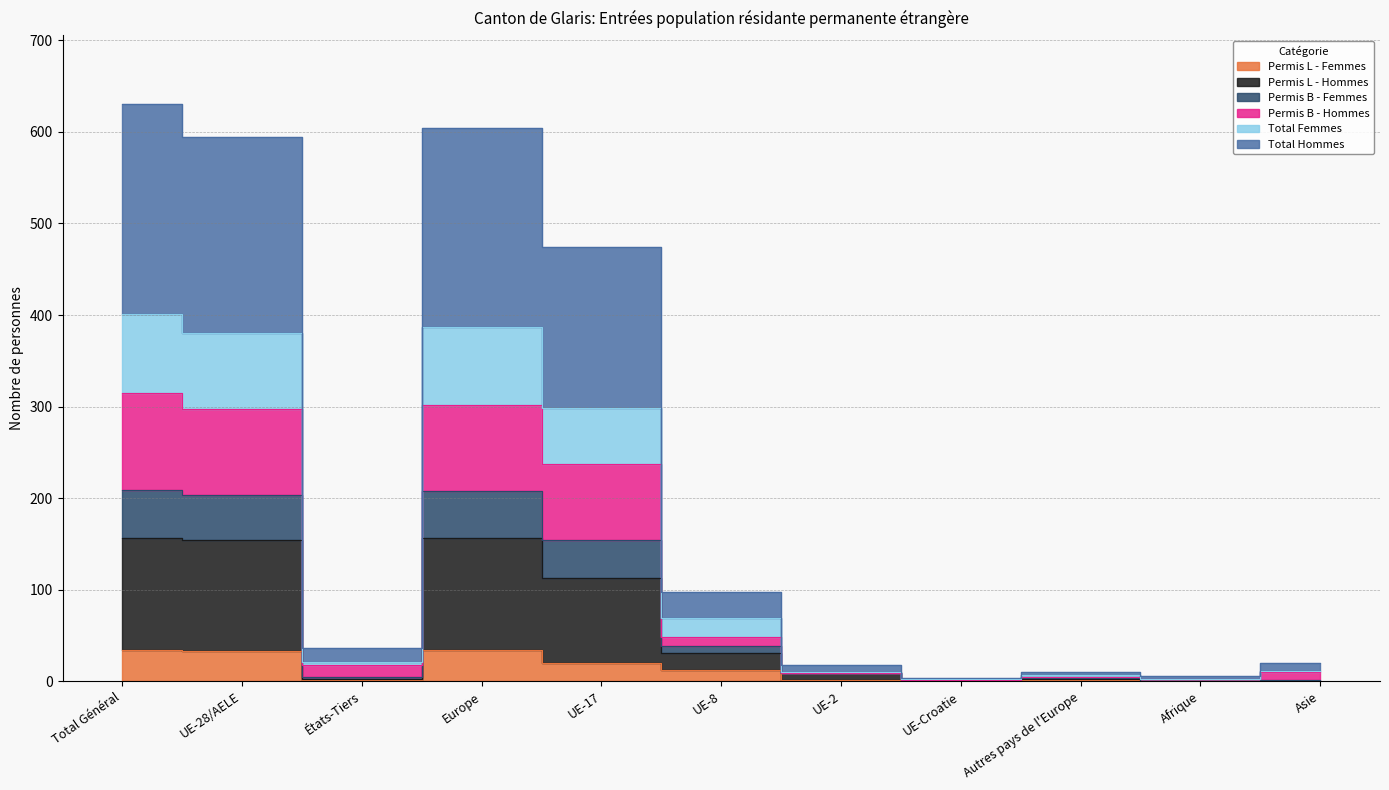

At which category does Permis B - Femmes reach its first local valley?

États-Tiers